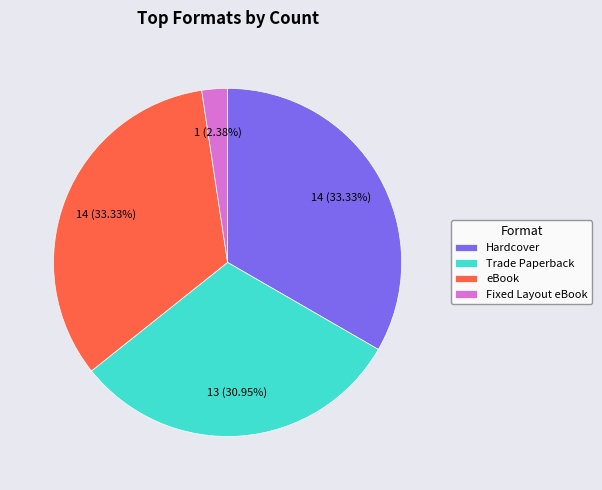

To the nearest percent, what is the combined percentage of Trade Paperback and Fixed Layout eBook?

33%